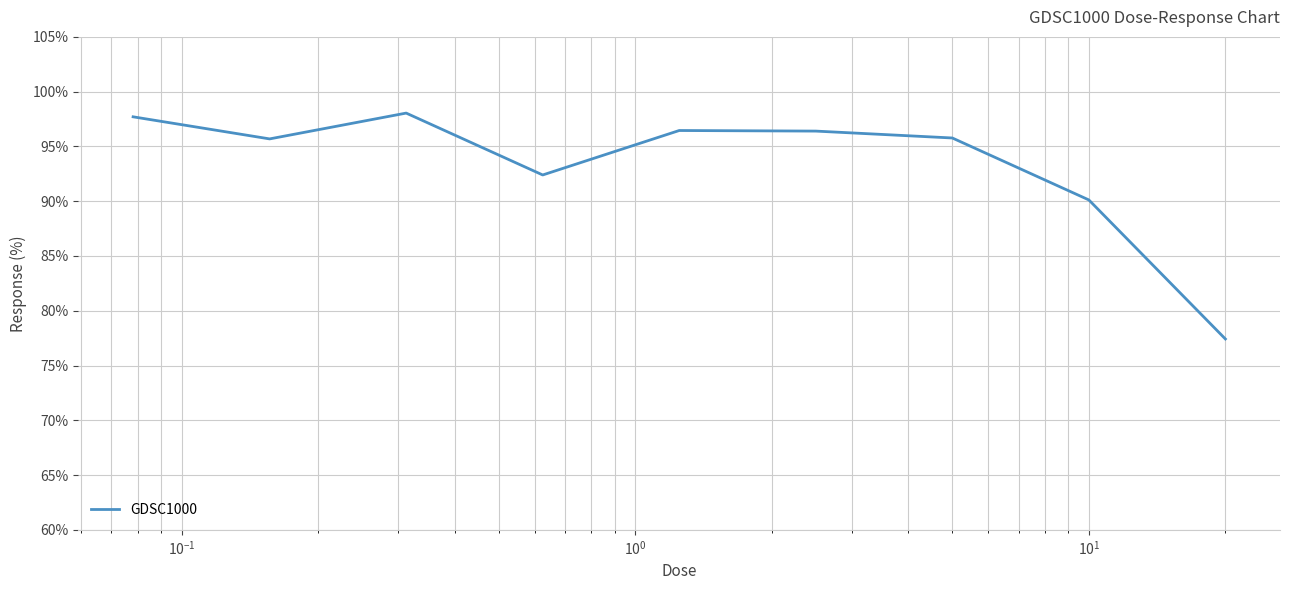

What is the minimum value shown in the chart?

77.4